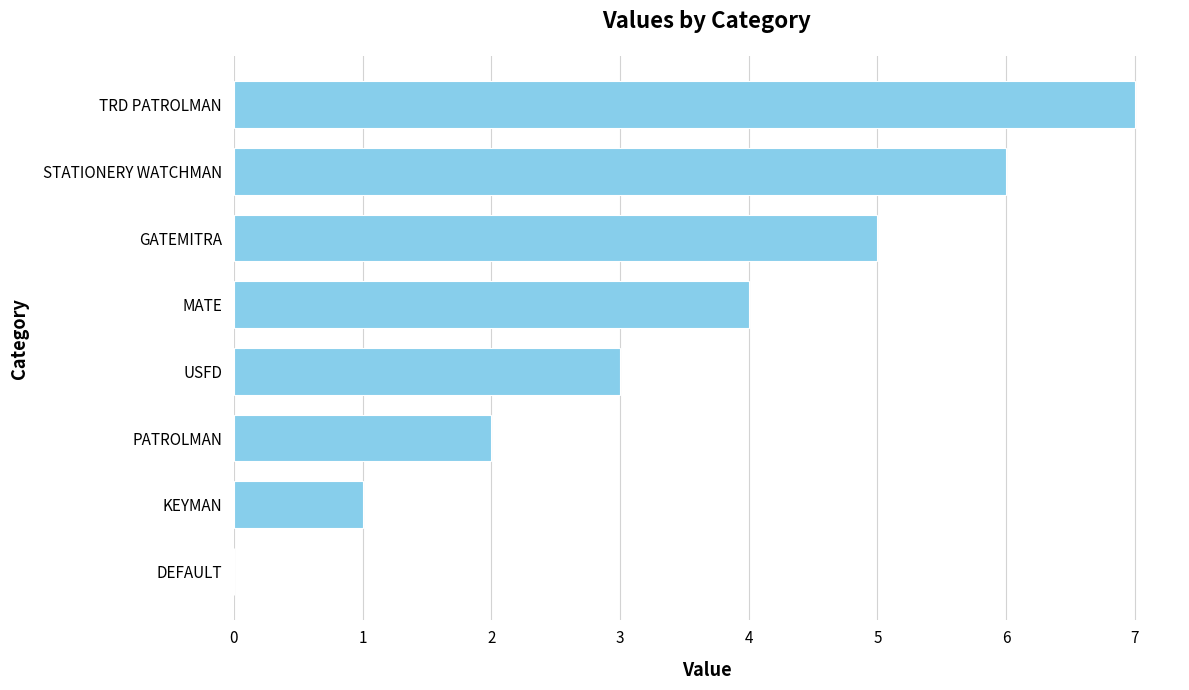

The chart shows a value of 6 at STATIONERY WATCHMAN. True or false?

True